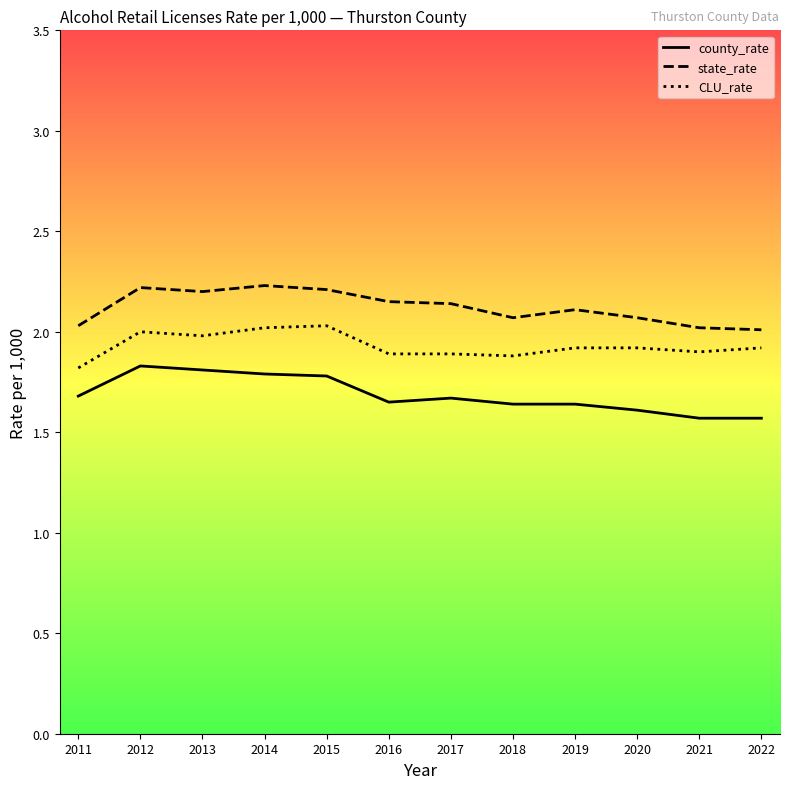

What is the lowest value of the state_rate series?

2.0